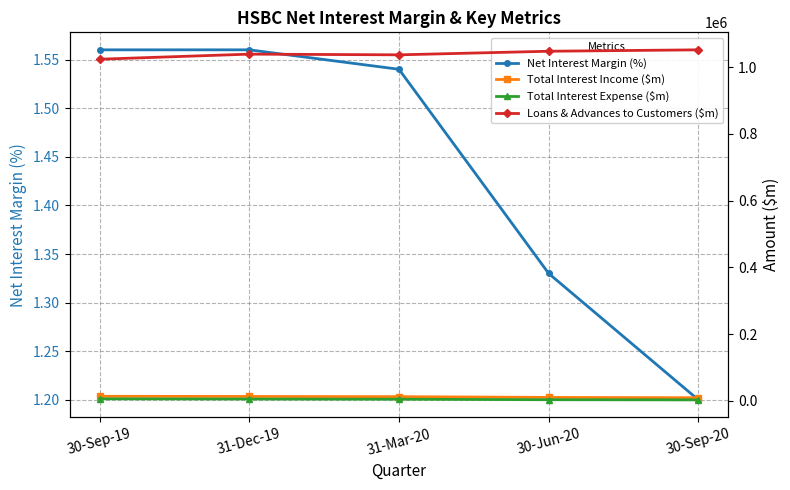

What is the value of the Net Interest Margin (%) point at the 5th from the left?

1.2